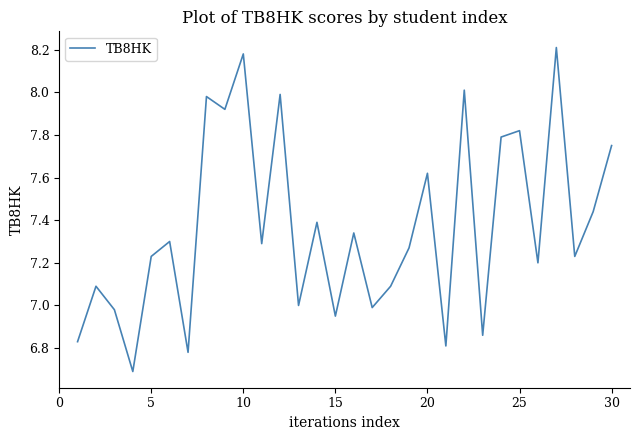

What is the minimum value shown in the chart?

6.7